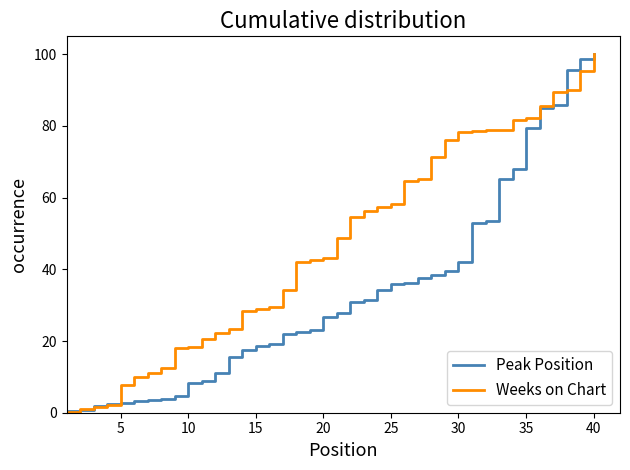

Which series has the largest total across all categories?

Weeks on Chart